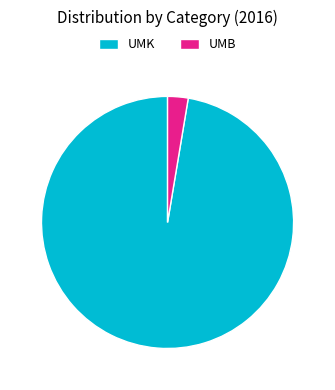

Which slice is the smallest?

UMB